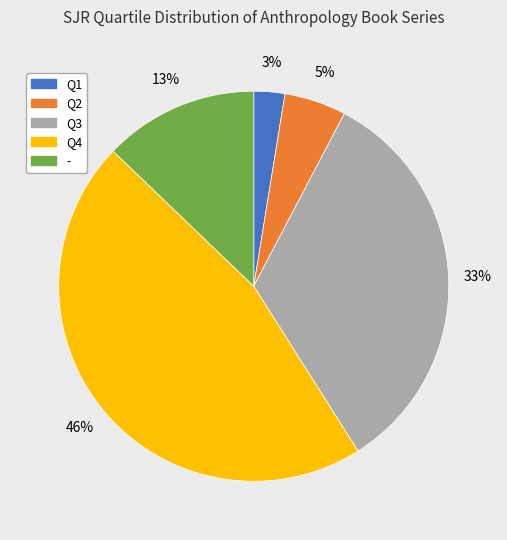

Do Q1 and Q4 together represent more than half of the pie?

No